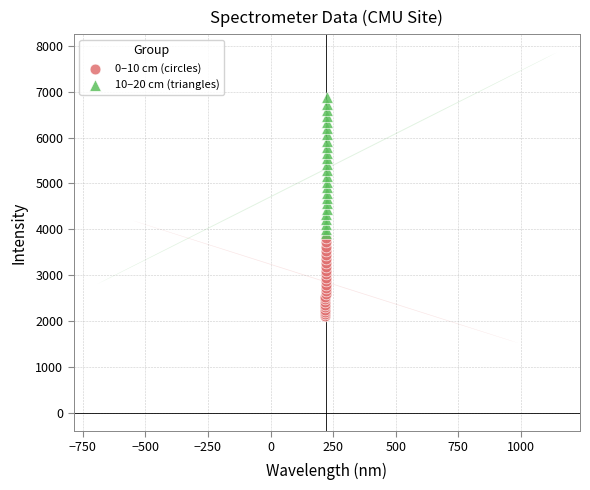

Which series contains the lowest Y value?

0–10 cm (circles)